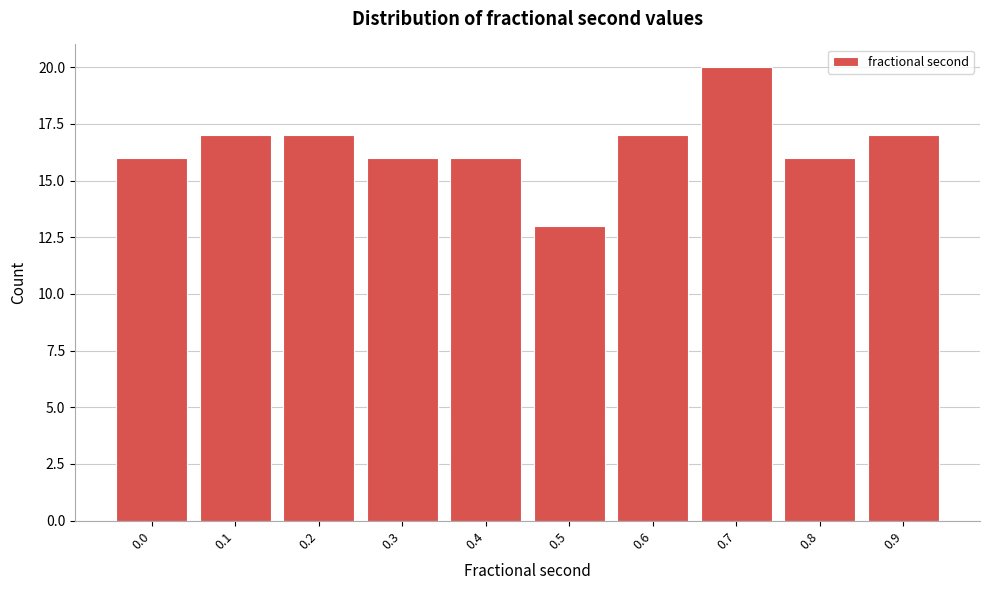

Reading left to right, list all the values displayed in this chart.

16	17	17	16	16	13	17	20	16	17